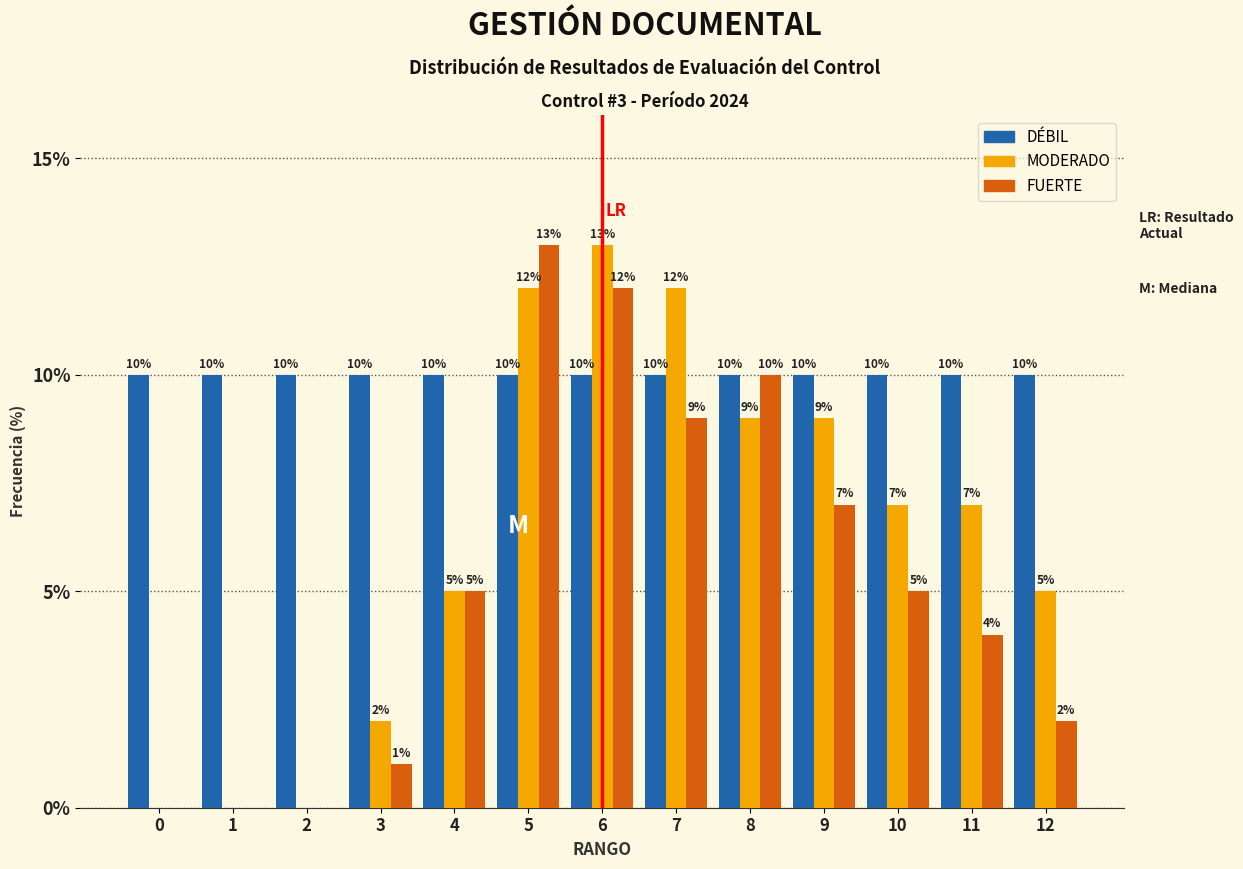

True or false: MODERADO has a value of 3 at 3.

False